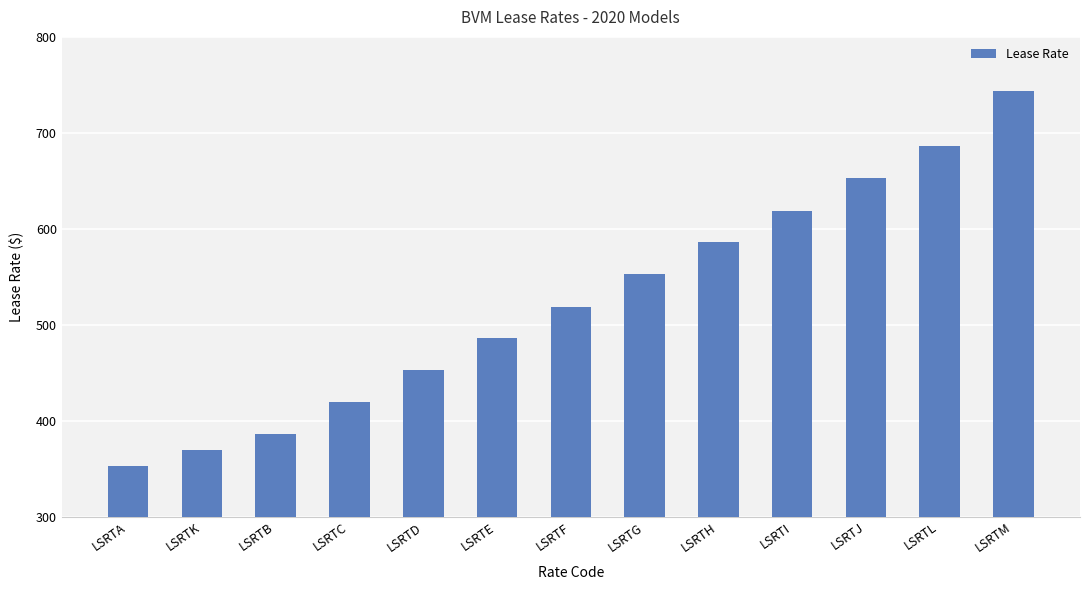

Reading right to left, list all the values displayed in this chart.

LSRTM=744	LSRTL=686	LSRTJ=653	LSRTI=619	LSRTH=586	LSRTG=553	LSRTF=519	LSRTE=486	LSRTD=453	LSRTC=419	LSRTB=386	LSRTK=369	LSRTA=353